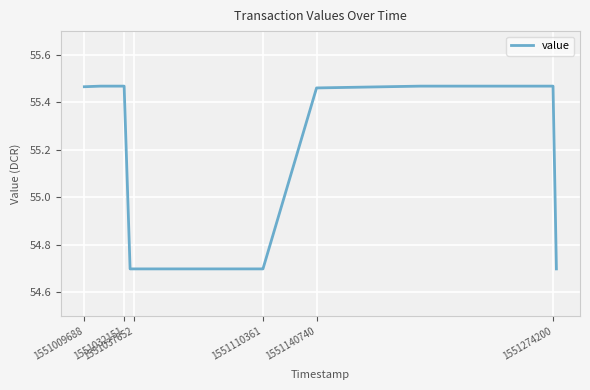

What is the smallest value displayed?

54.7